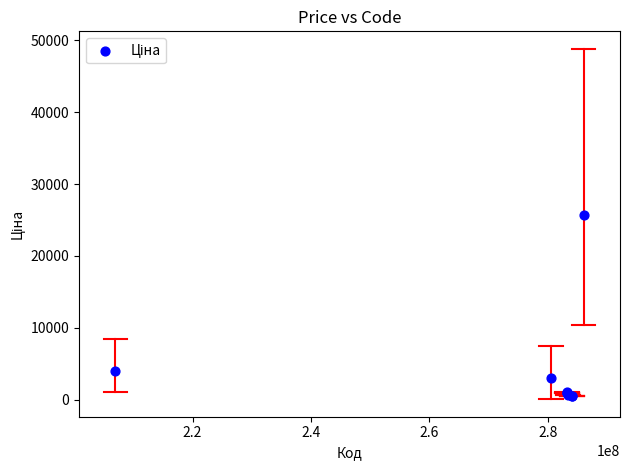

What Y value in the scatter plot is closest to 13145?

4059.4